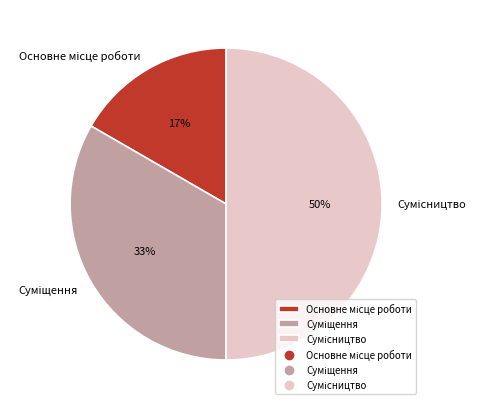

How many segments does this pie chart have?

3